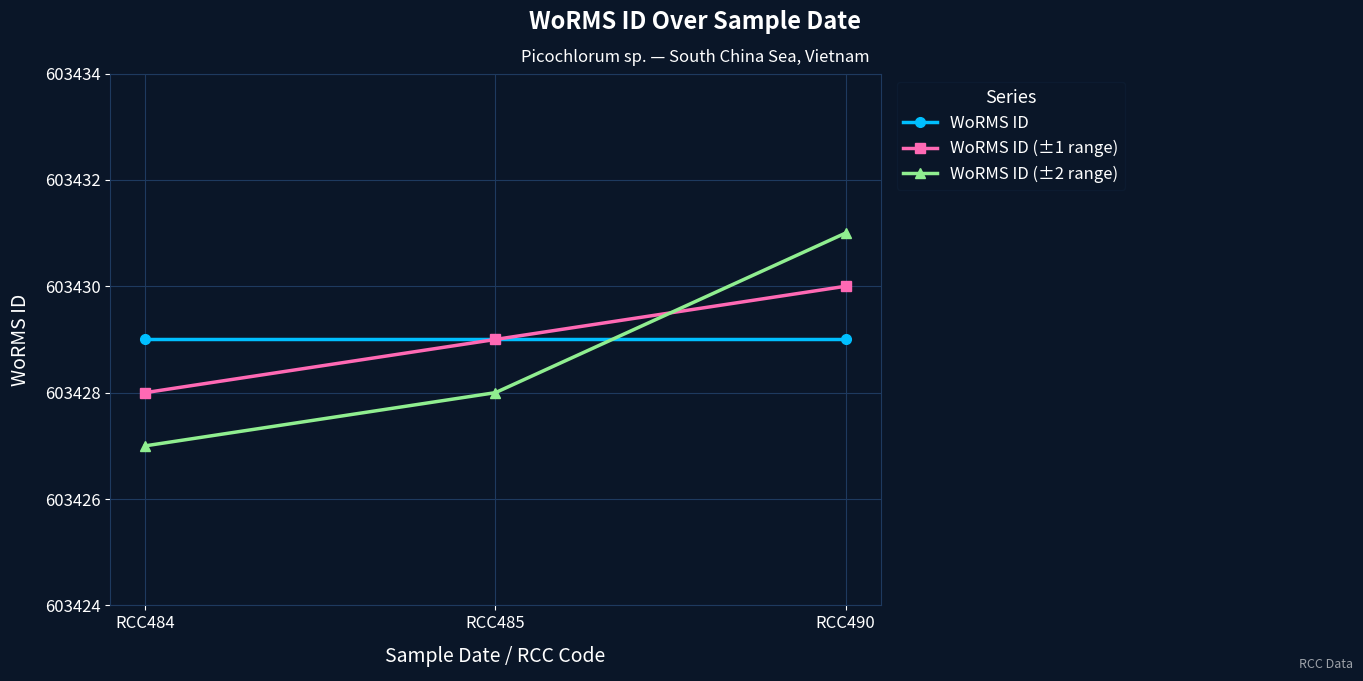

The WoRMS ID (±2 range) series shows 603431 at RCC490. True or false?

True